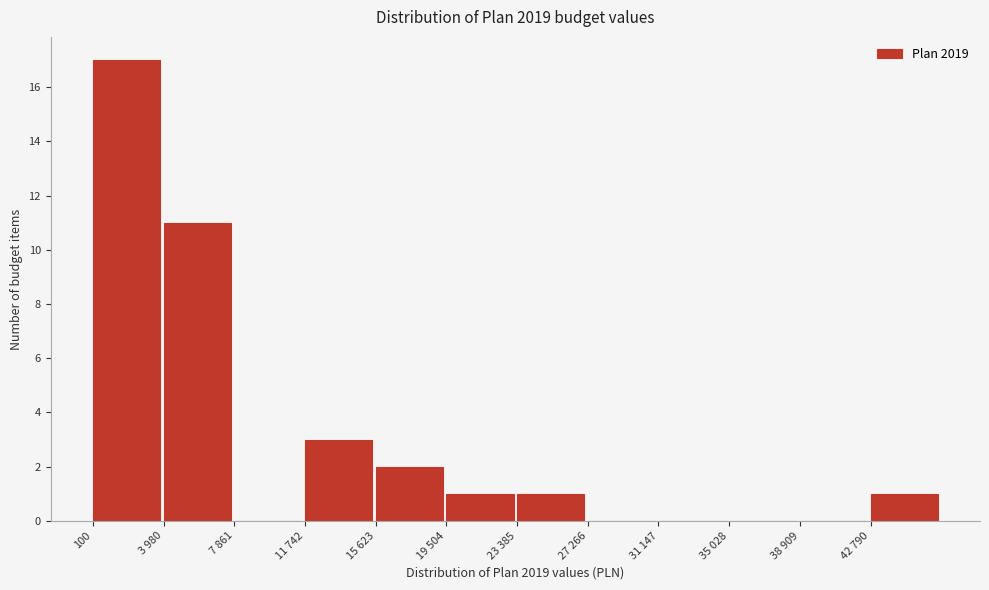

Reading left to right, what are all the values shown in this chart?

100=17	3 980=11	7 861=0	11 742=3	15 623=2	19 504=1	23 385=1	27 266=0	31 147=0	35 028=0	38 909=0	42 790=1